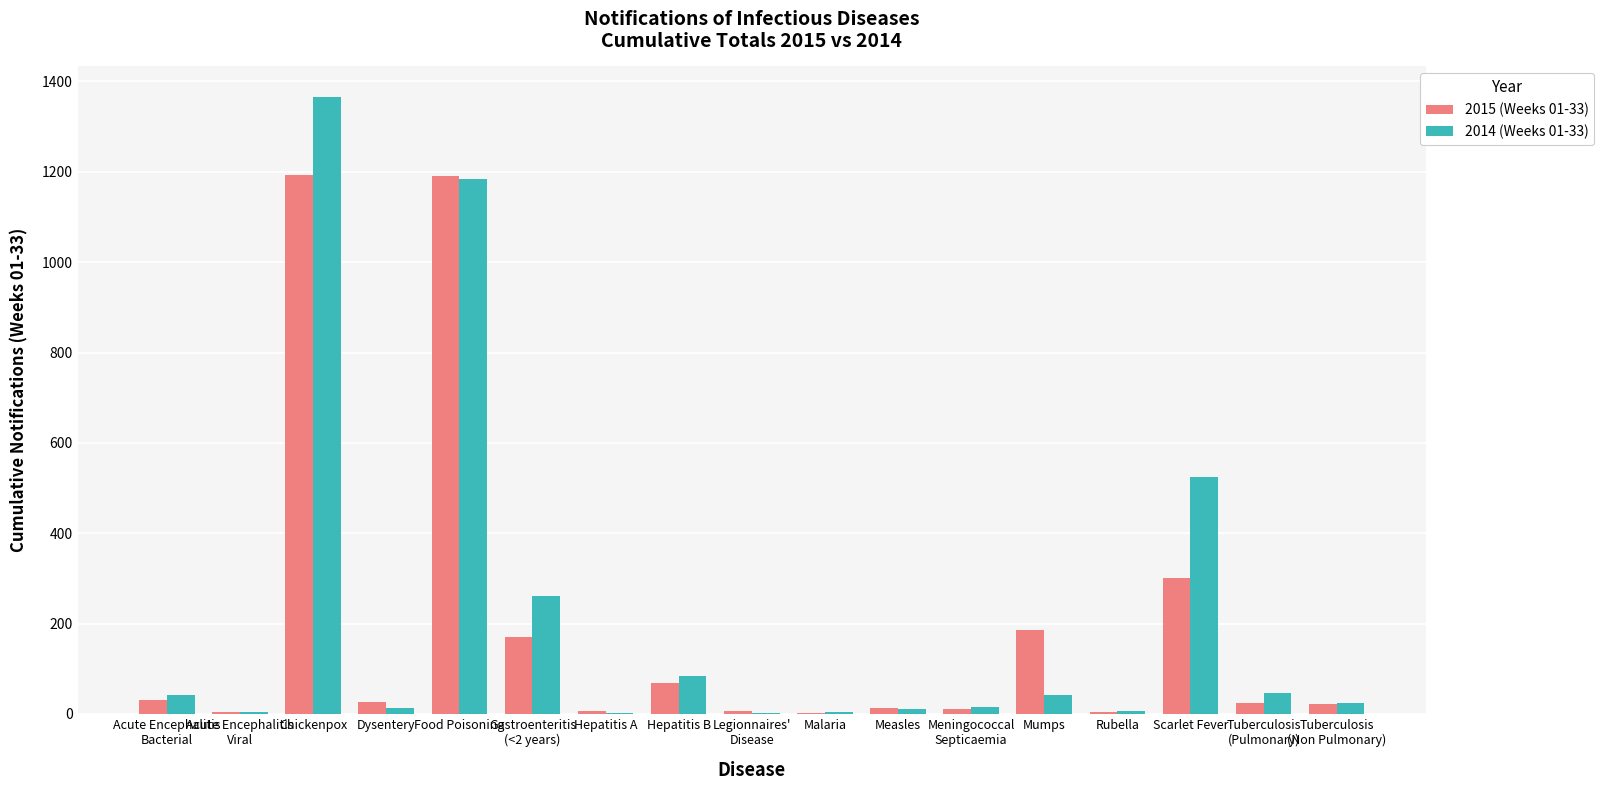

Which series has the largest total across all categories?

2014 (Weeks 01-33)